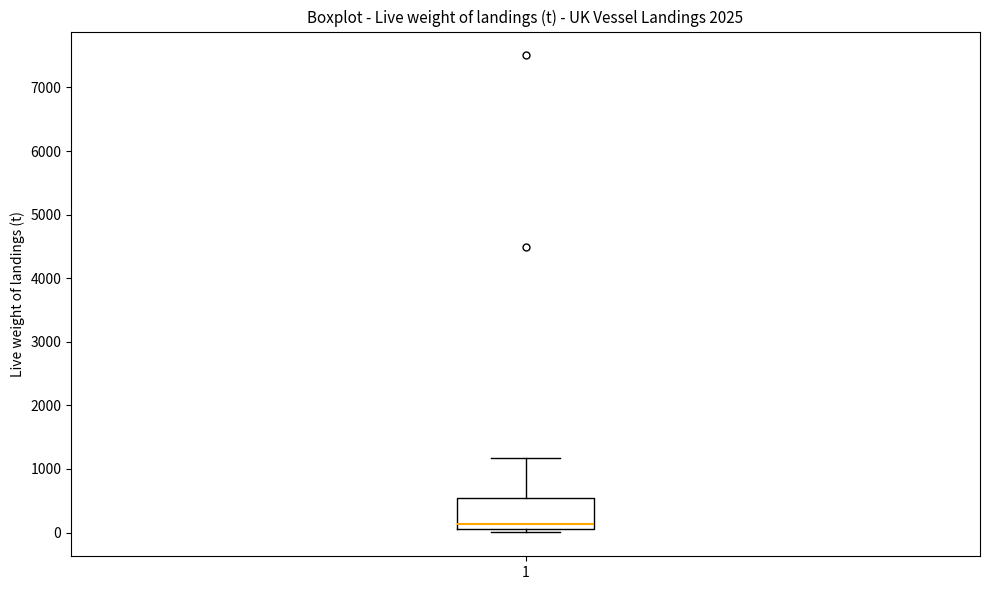

Where is the lower edge of the box at x = 1 on the y-axis? The values are not printed on the chart, so give them approximately, as read against the axis.

100